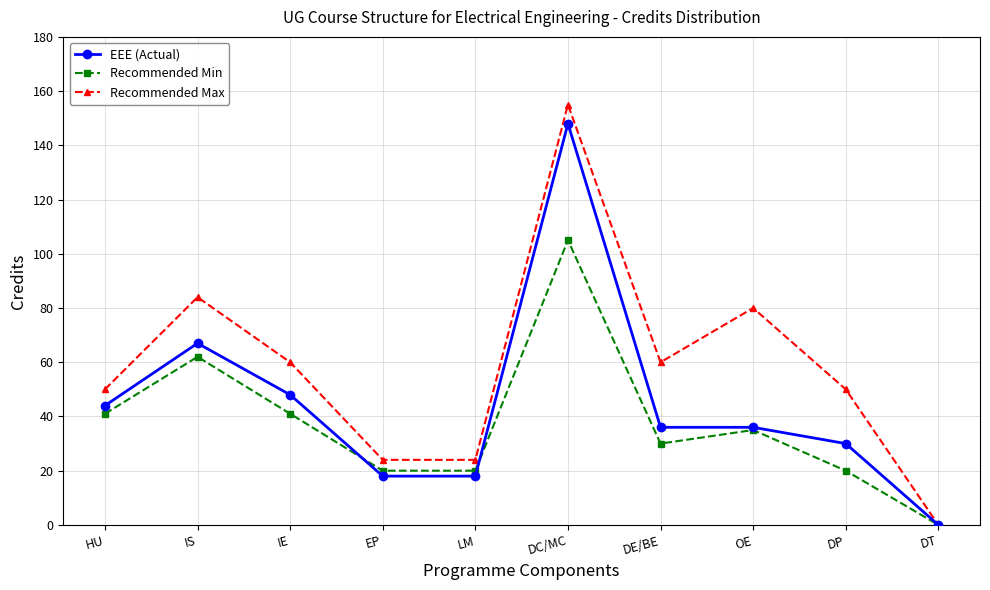

The value of EEE (Actual) at IS is 67. True or false?

True